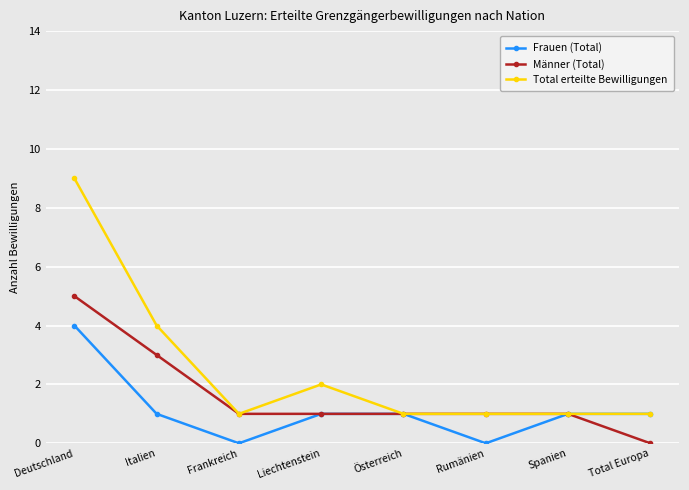

What position from the right is Spanien?

2